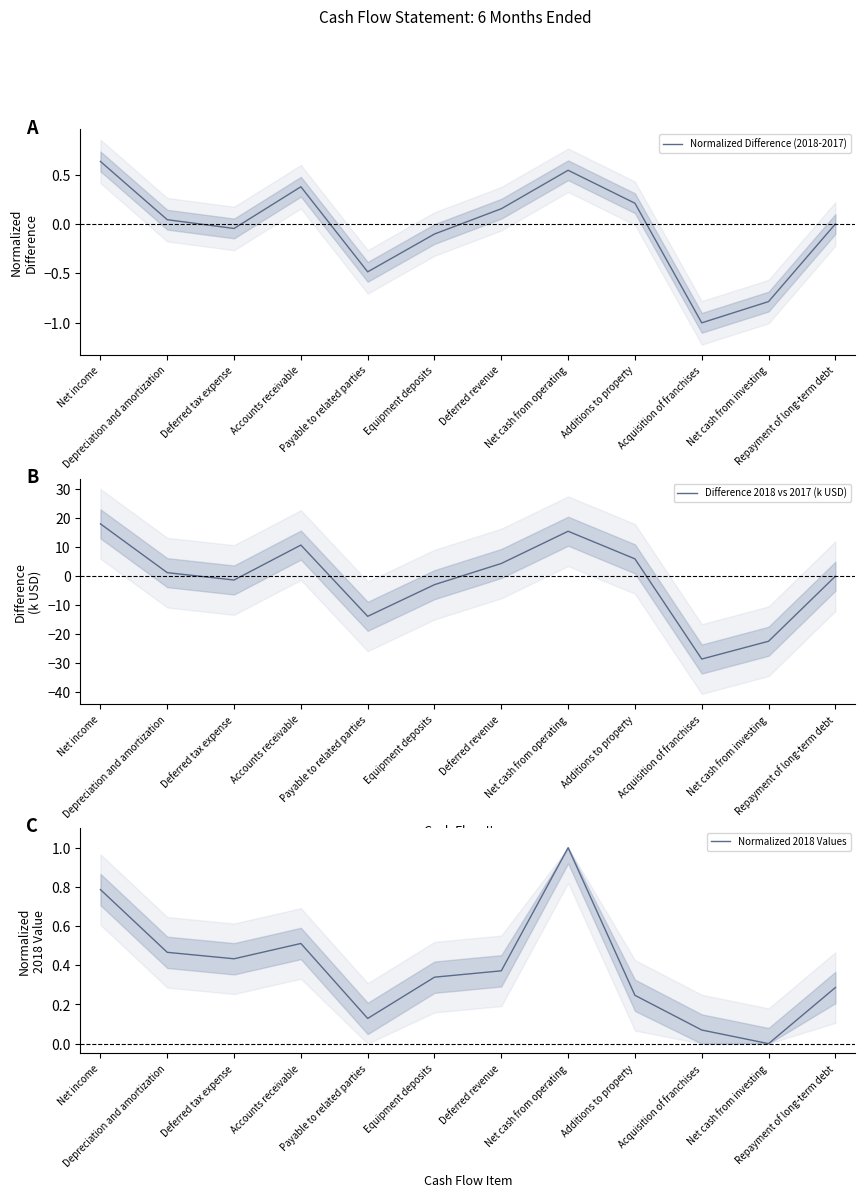

Rank the categories by Normalized 2018 Values value from highest to lowest.

Net cash from operating, Net income, Accounts receivable, Depreciation and amortization, Deferred tax expense, Deferred revenue, Equipment deposits, Repayment of long-term debt, Additions to property, Payable to related parties, Acquisition of franchises, Net cash from investing